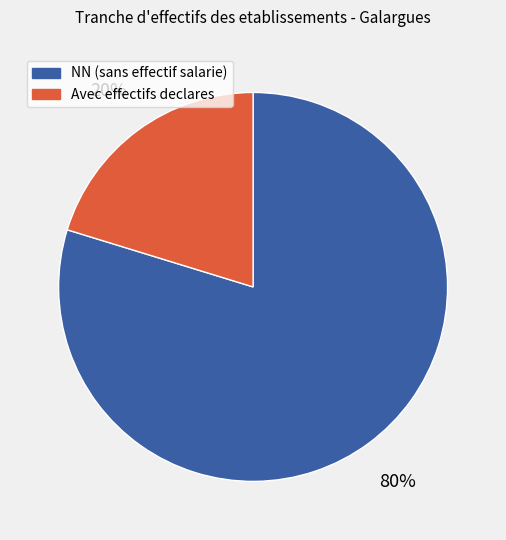

To the nearest percent, what percentage of the pie is Avec effectifs declares?

20%